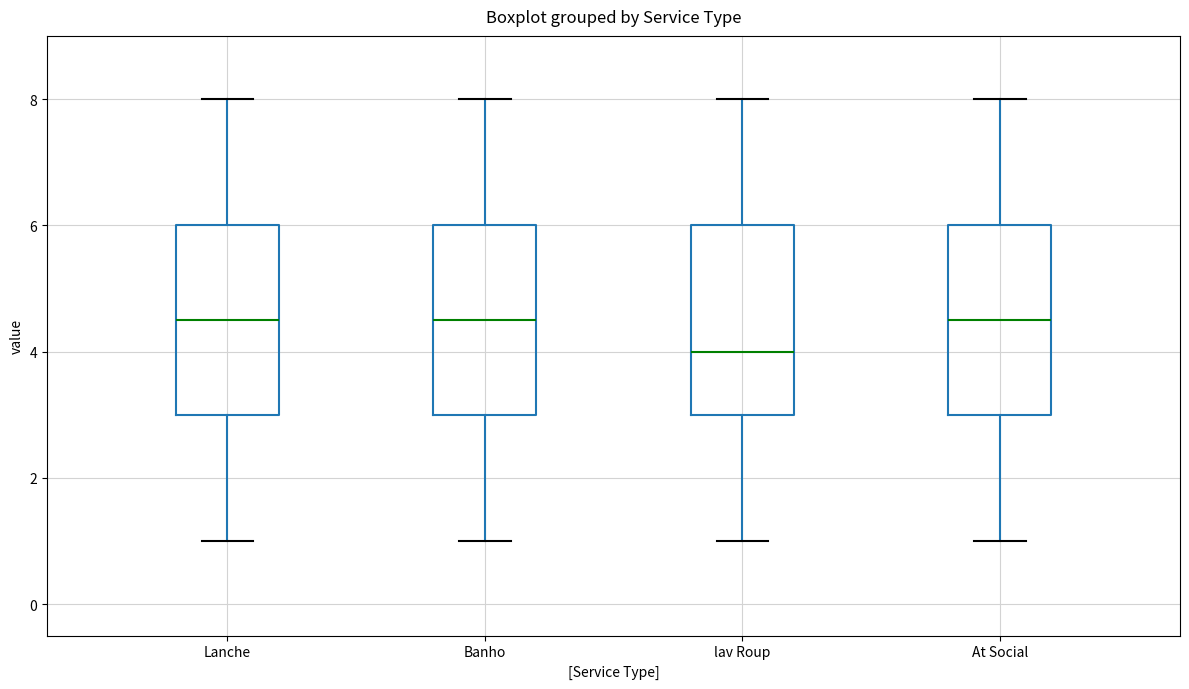

Reading left to right, read every box against the y-axis: the position of its median line, the range the box covers, and the ends of its whiskers. The values are not printed on the chart, so give them approximately, as read against the axis.

Lanche: median 4.6, box 3.0 to 6.0, whiskers 1.0 to 8.0
Banho: median 4.6, box 3.0 to 6.0, whiskers 1.0 to 8.0
lav Roup: median 4.0, box 3.0 to 6.0, whiskers 1.0 to 8.0
At Social: median 4.6, box 3.0 to 6.0, whiskers 1.0 to 8.0